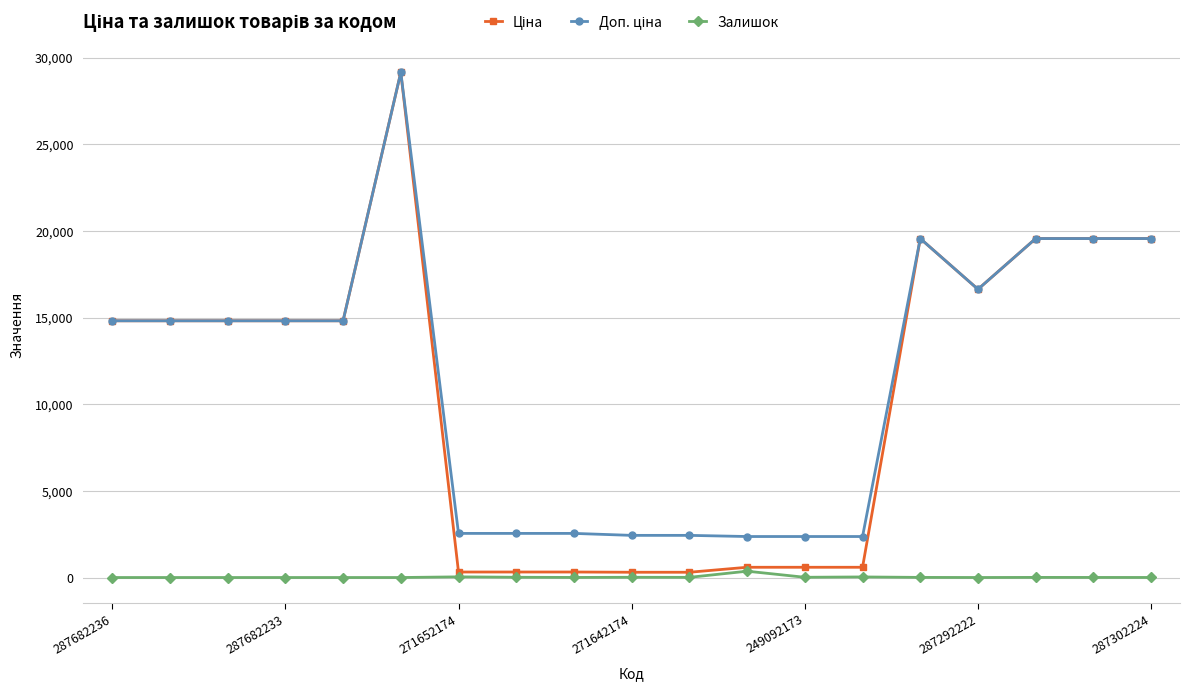

At how many categories does at least one series exceed 15478?

6